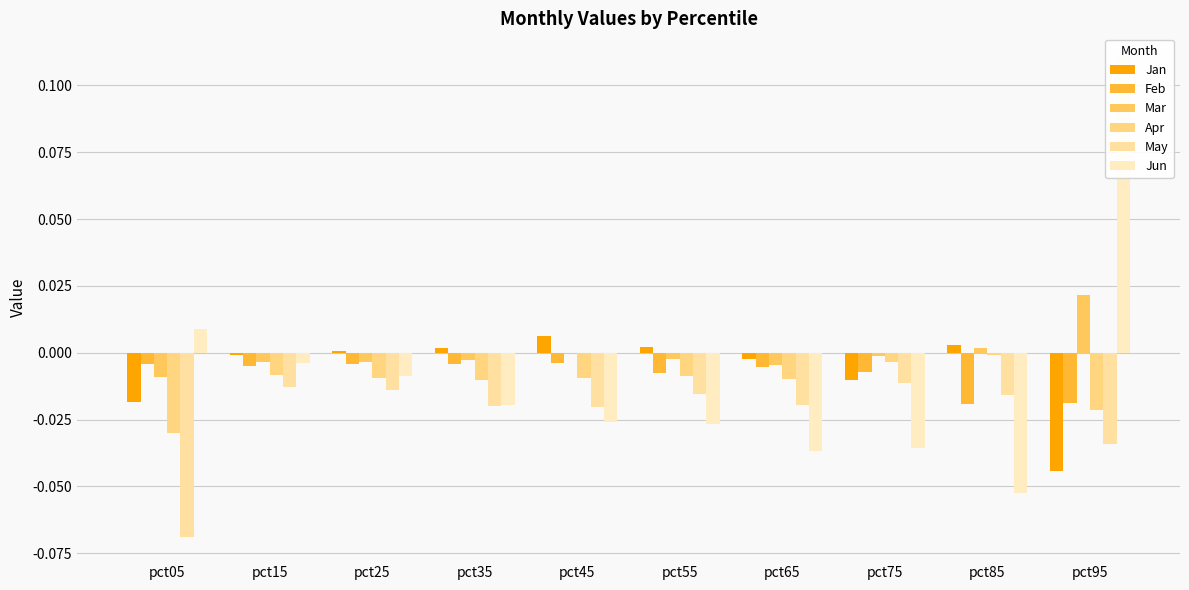

At which category does the chart reach its peak across all series?

pct95